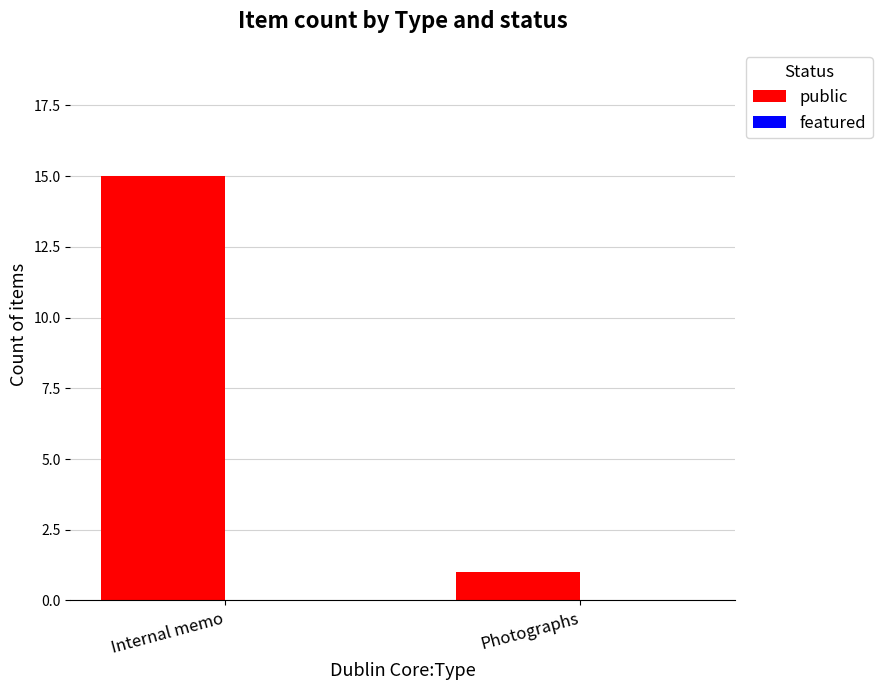

What position from the left is Photographs?

2